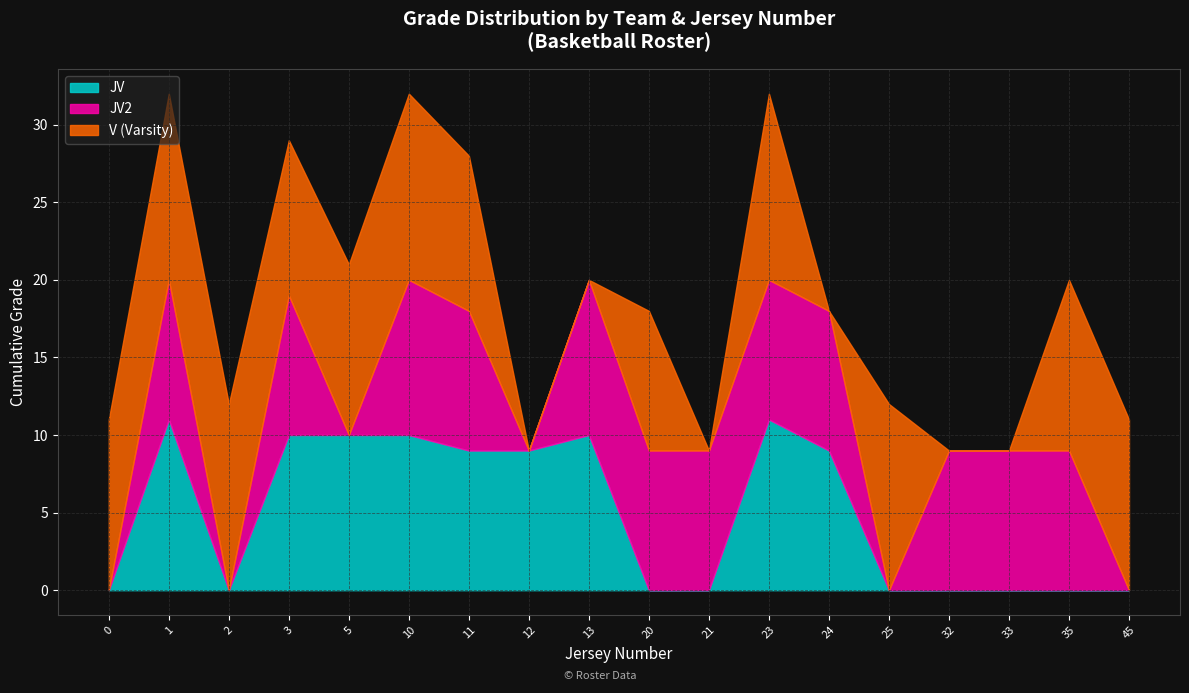

What is the maximum value for JV?

11